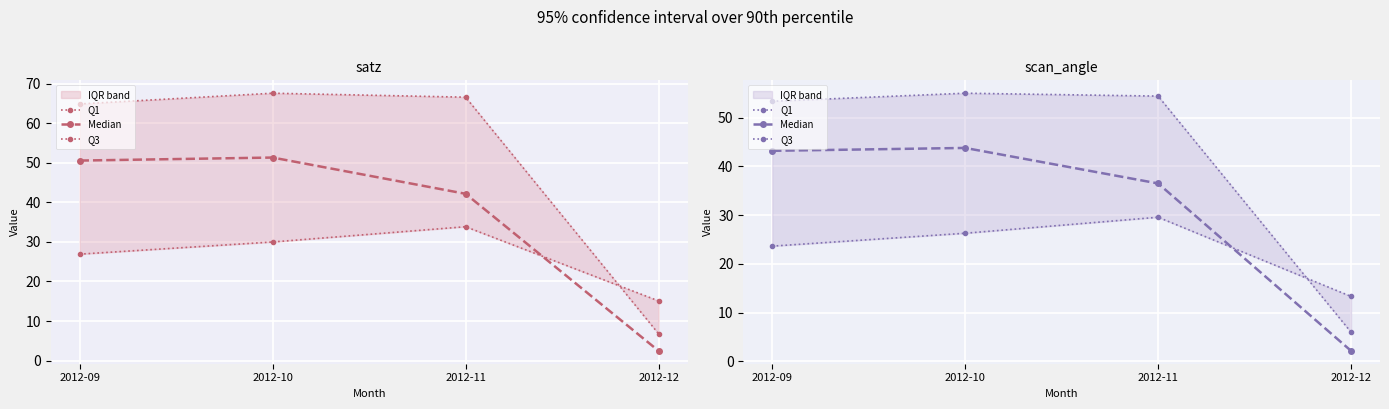

How many lines are shown in the chart?

3